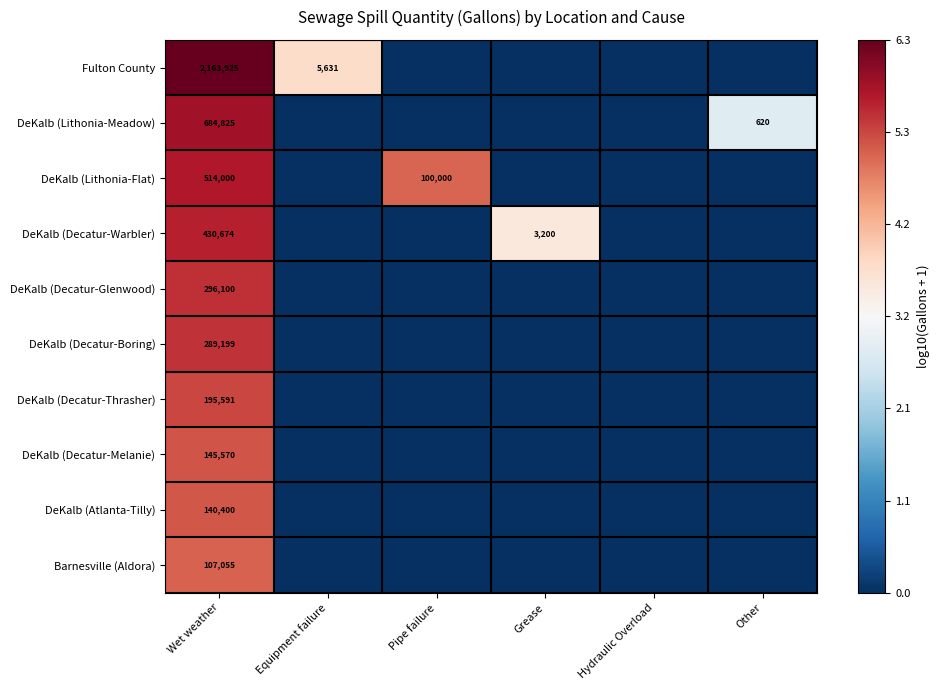

Is it true that DeKalb (Lithonia-Meadow) equals 140 at Other?

False